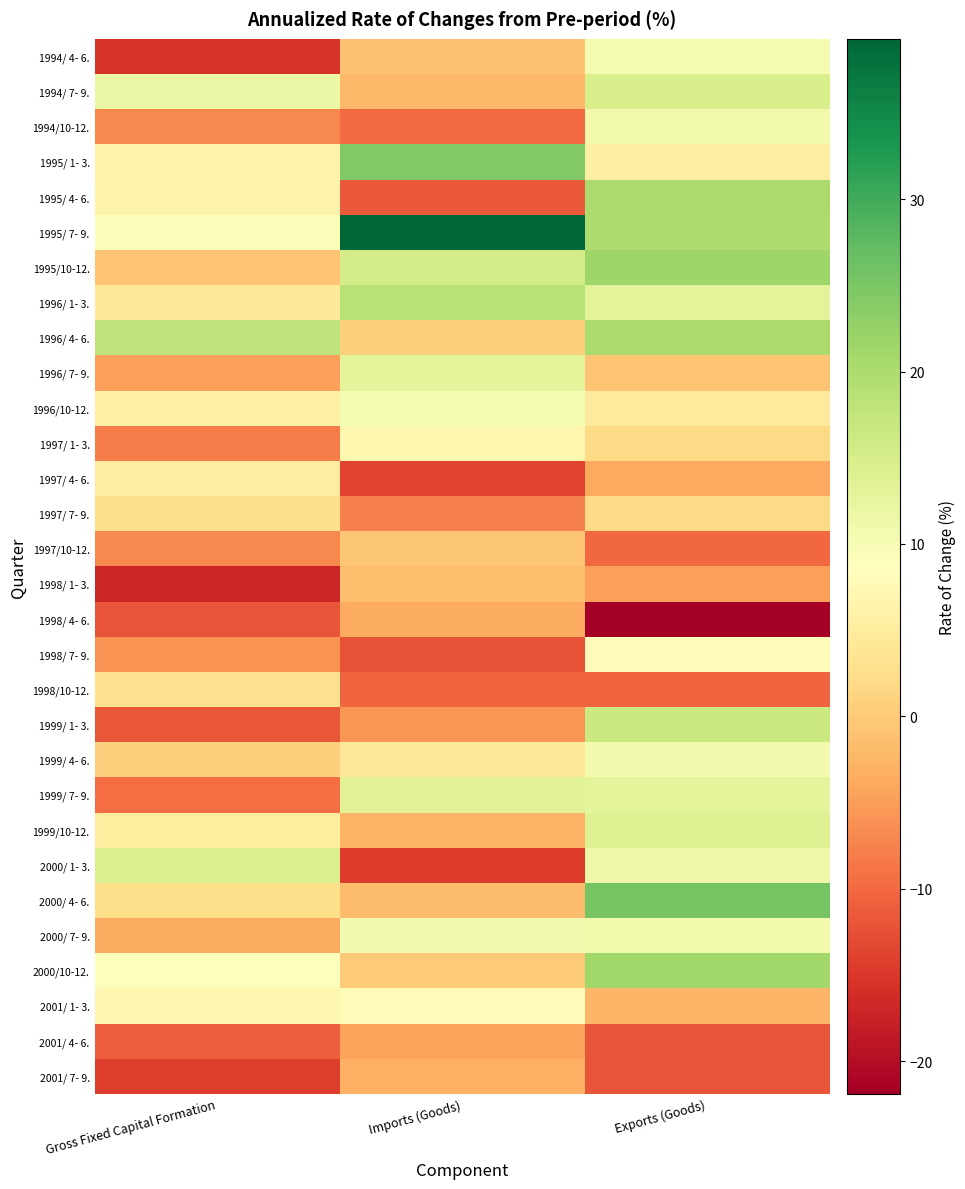

Reading left to right, extract all data points from this chart.

1994/ 4- 6.: Gross Fixed Capital Formation=-15.4	Imports (Goods)=-1.1	Exports (Goods)=10.2
1994/ 7- 9.: Gross Fixed Capital Formation=11.8	Imports (Goods)=-2.1	Exports (Goods)=14.8
1994/10-12.: Gross Fixed Capital Formation=-7.0	Imports (Goods)=-9.9	Exports (Goods)=10.8
1995/ 1- 3.: Gross Fixed Capital Formation=6.2	Imports (Goods)=24.4	Exports (Goods)=5.4
1995/ 4- 6.: Gross Fixed Capital Formation=6.4	Imports (Goods)=-11.4	Exports (Goods)=20.4
1995/ 7- 9.: Gross Fixed Capital Formation=9.4	Imports (Goods)=39.3	Exports (Goods)=19.9
1995/10-12.: Gross Fixed Capital Formation=-0.8	Imports (Goods)=15.6	Exports (Goods)=21.6
1996/ 1- 3.: Gross Fixed Capital Formation=4.3	Imports (Goods)=18.7	Exports (Goods)=13.1
1996/ 4- 6.: Gross Fixed Capital Formation=17.9	Imports (Goods)=0.8	Exports (Goods)=20.2
1996/ 7- 9.: Gross Fixed Capital Formation=-4.8	Imports (Goods)=13.0	Exports (Goods)=-0.7
1996/10-12.: Gross Fixed Capital Formation=5.6	Imports (Goods)=9.9	Exports (Goods)=4.8
1997/ 1- 3.: Gross Fixed Capital Formation=-8.1	Imports (Goods)=6.9	Exports (Goods)=1.9
1997/ 4- 6.: Gross Fixed Capital Formation=5.3	Imports (Goods)=-13.6	Exports (Goods)=-3.8
1997/ 7- 9.: Gross Fixed Capital Formation=2.5	Imports (Goods)=-7.6	Exports (Goods)=1.8
1997/10-12.: Gross Fixed Capital Formation=-6.9	Imports (Goods)=-0.5	Exports (Goods)=-10.0
1998/ 1- 3.: Gross Fixed Capital Formation=-16.9	Imports (Goods)=-1.4	Exports (Goods)=-4.8
1998/ 4- 6.: Gross Fixed Capital Formation=-12.0	Imports (Goods)=-3.5	Exports (Goods)=-21.9
1998/ 7- 9.: Gross Fixed Capital Formation=-5.9	Imports (Goods)=-12.1	Exports (Goods)=8.2
1998/10-12.: Gross Fixed Capital Formation=3.1	Imports (Goods)=-10.4	Exports (Goods)=-10.3
1999/ 1- 3.: Gross Fixed Capital Formation=-11.8	Imports (Goods)=-5.7	Exports (Goods)=16.5
1999/ 4- 6.: Gross Fixed Capital Formation=0.6	Imports (Goods)=4.5	Exports (Goods)=10.5
1999/ 7- 9.: Gross Fixed Capital Formation=-9.5	Imports (Goods)=13.6	Exports (Goods)=13.0
1999/10-12.: Gross Fixed Capital Formation=4.9	Imports (Goods)=-2.6	Exports (Goods)=13.8
2000/ 1- 3.: Gross Fixed Capital Formation=14.6	Imports (Goods)=-14.6	Exports (Goods)=11.2
2000/ 4- 6.: Gross Fixed Capital Formation=2.5	Imports (Goods)=-1.7	Exports (Goods)=25.4
2000/ 7- 9.: Gross Fixed Capital Formation=-3.5	Imports (Goods)=10.4	Exports (Goods)=10.7
2000/10-12.: Gross Fixed Capital Formation=9.1	Imports (Goods)=-0.1	Exports (Goods)=21.2
2001/ 1- 3.: Gross Fixed Capital Formation=7.2	Imports (Goods)=7.9	Exports (Goods)=-2.4
2001/ 4- 6.: Gross Fixed Capital Formation=-11.1	Imports (Goods)=-4.3	Exports (Goods)=-11.9
2001/ 7- 9.: Gross Fixed Capital Formation=-14.3	Imports (Goods)=-3.2	Exports (Goods)=-11.9